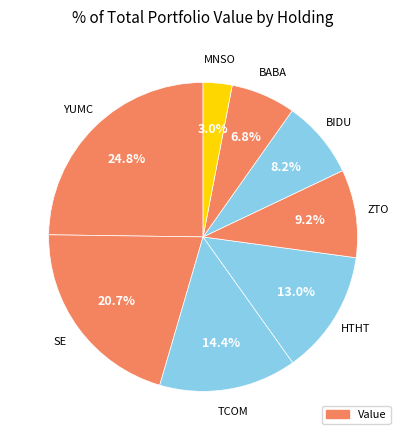

How many segments does this pie chart have?

8